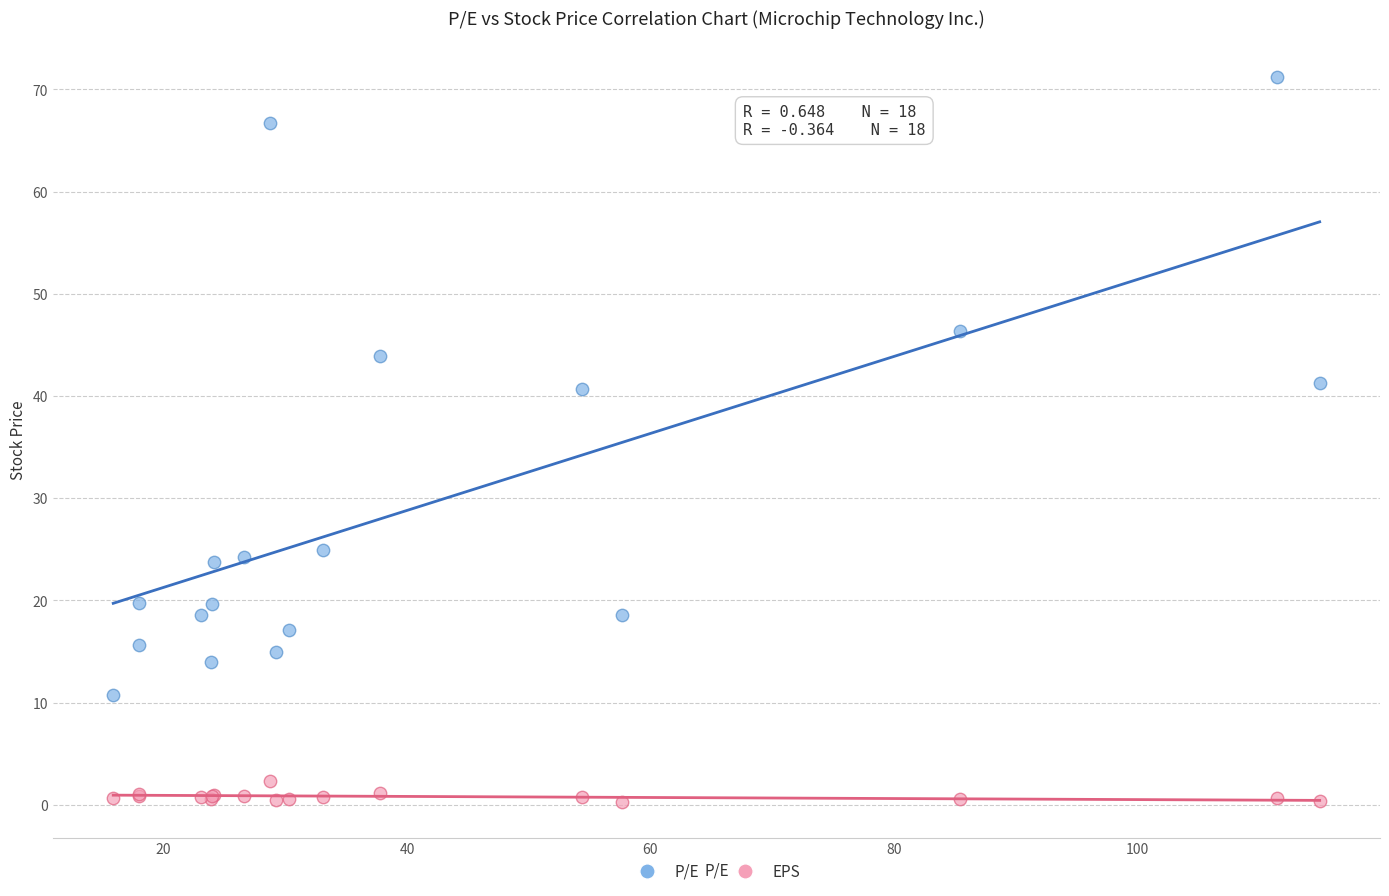

Which series reaches the minimum Y coordinate?

EPS